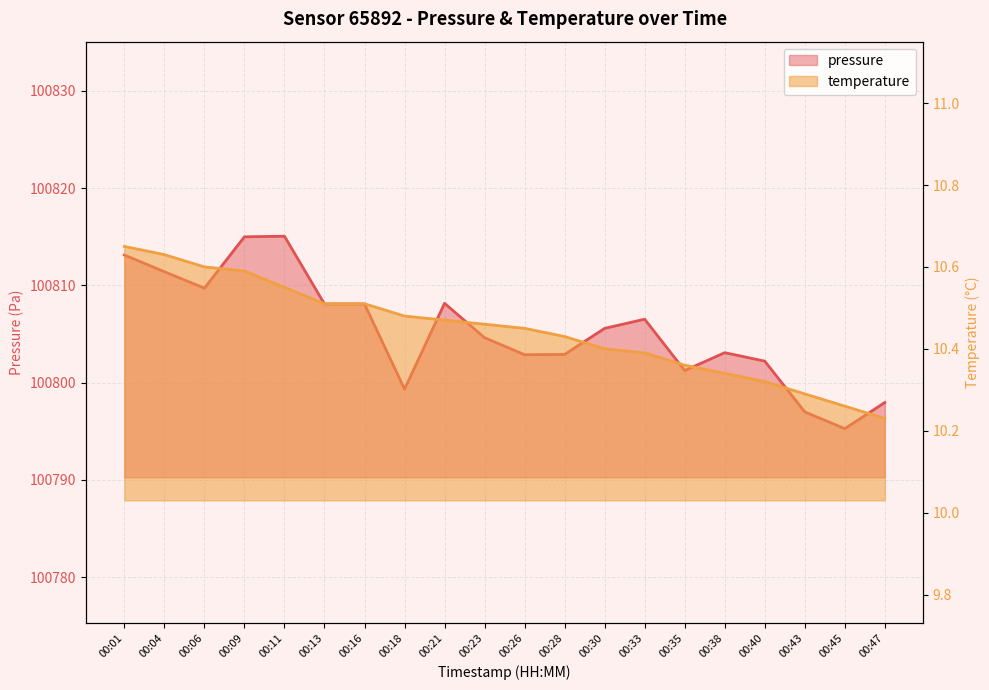

Which series has the largest range (max minus min)?

pressure